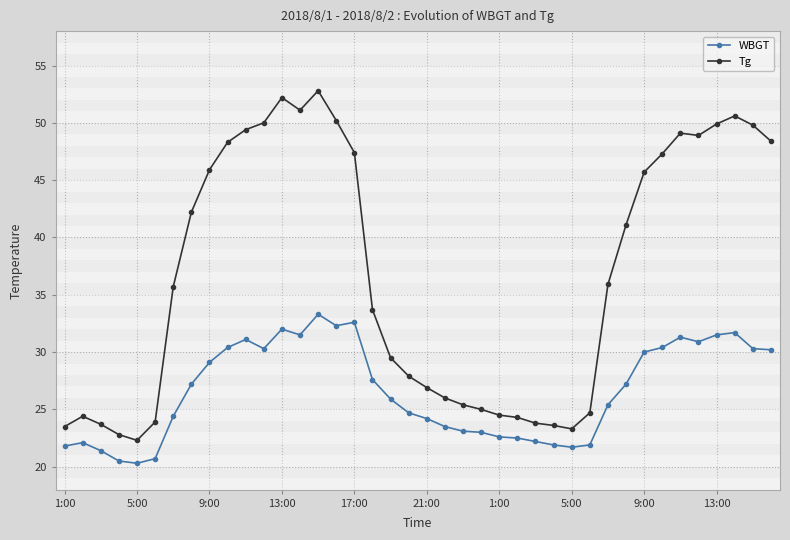

Rank the series by their average value, from highest to lowest.

Tg, WBGT